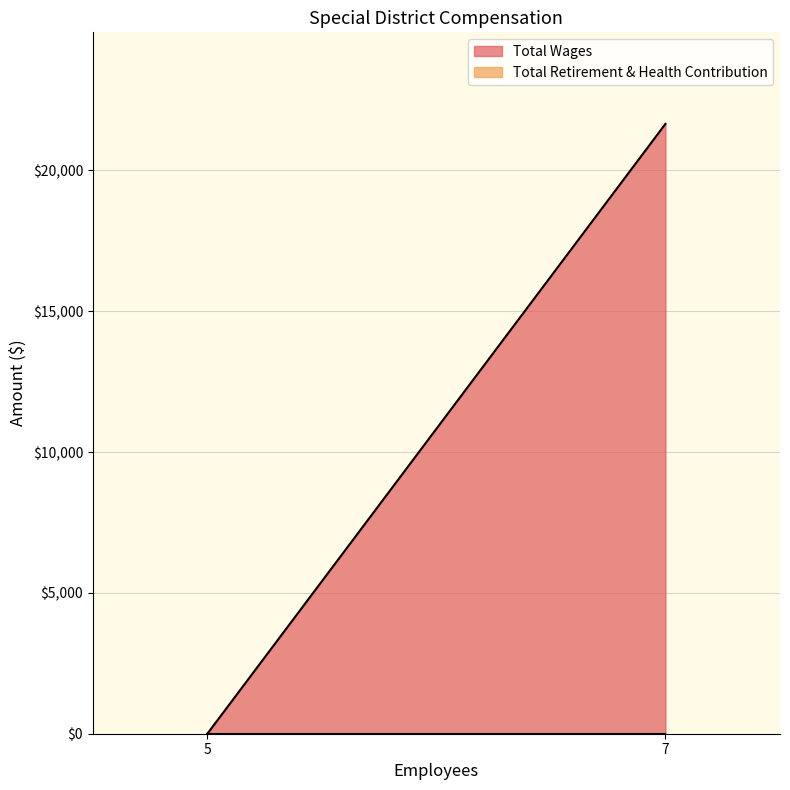

Does the chart display data point markers on the line(s)?

No